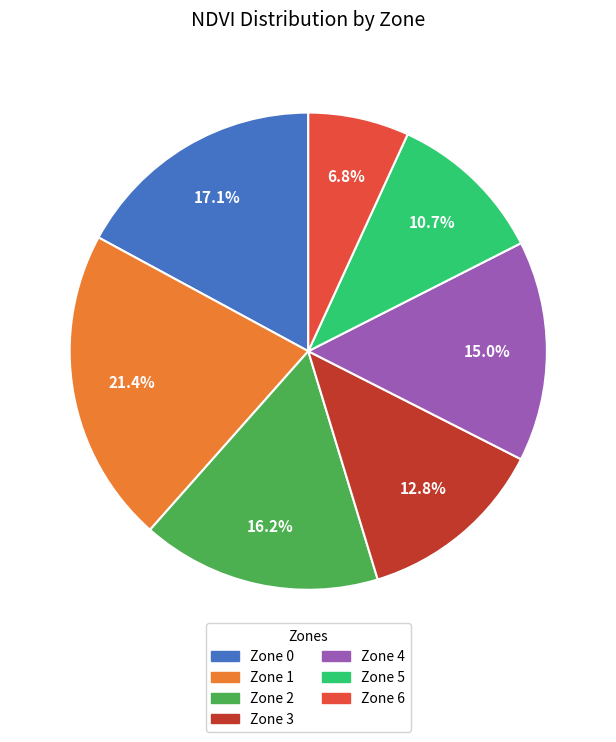

Which category has the smallest portion of the pie?

Zone 6